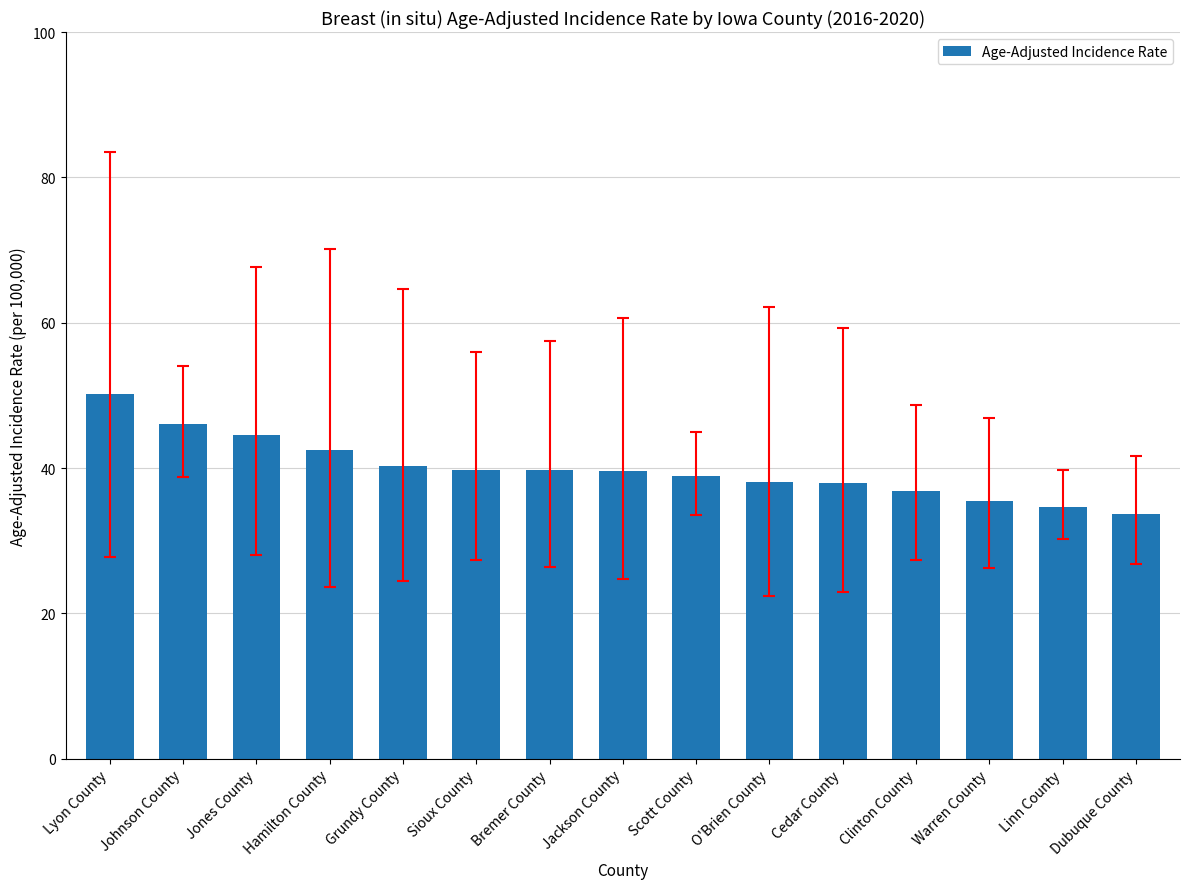

True or false: the data shows 24.8 at Johnson County.

False